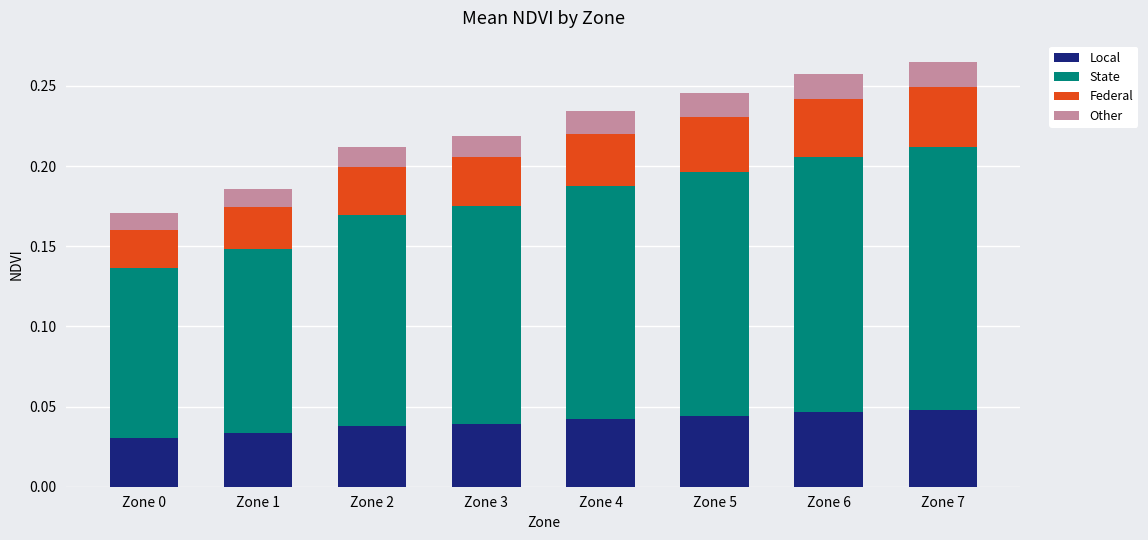

What is the sum of all State values?

1.1